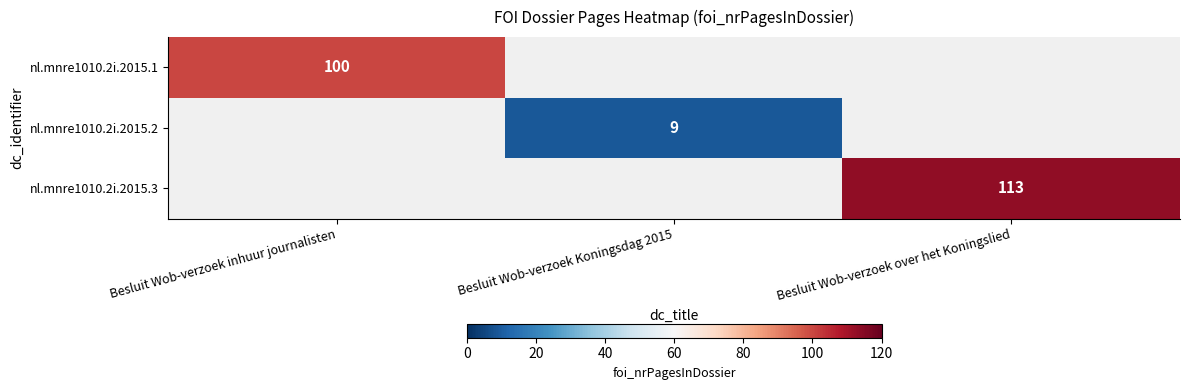

True or false: nl.mnre1010.2i.2015.1 has a value of 100 at Besluit Wob-verzoek inhuur journalisten.

True